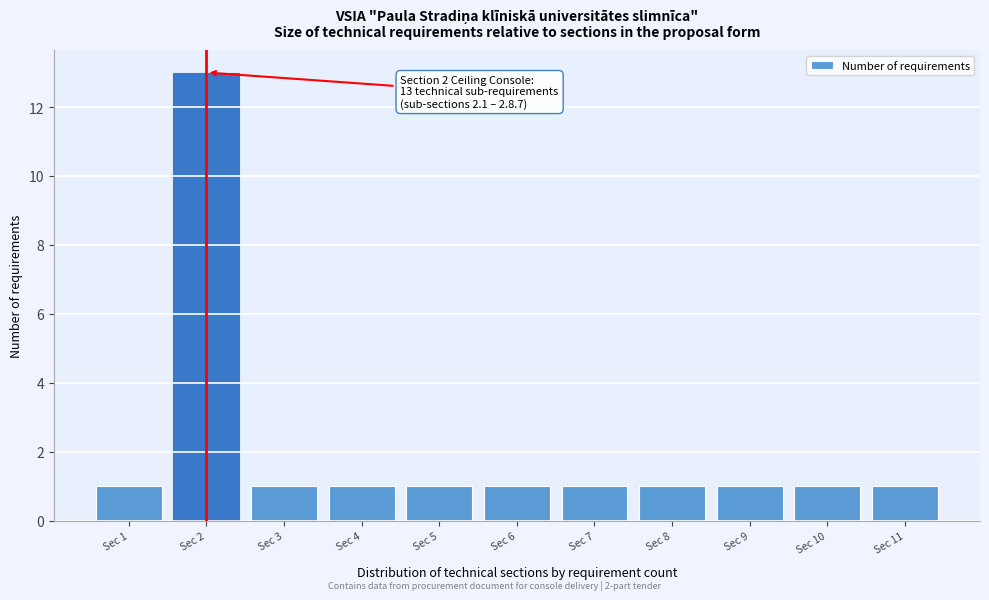

Reading left to right, what are all the values shown in this chart?

Sec 1=1	Sec 2=13	Sec 3=1	Sec 4=1	Sec 5=1	Sec 6=1	Sec 7=1	Sec 8=1	Sec 9=1	Sec 10=1	Sec 11=1